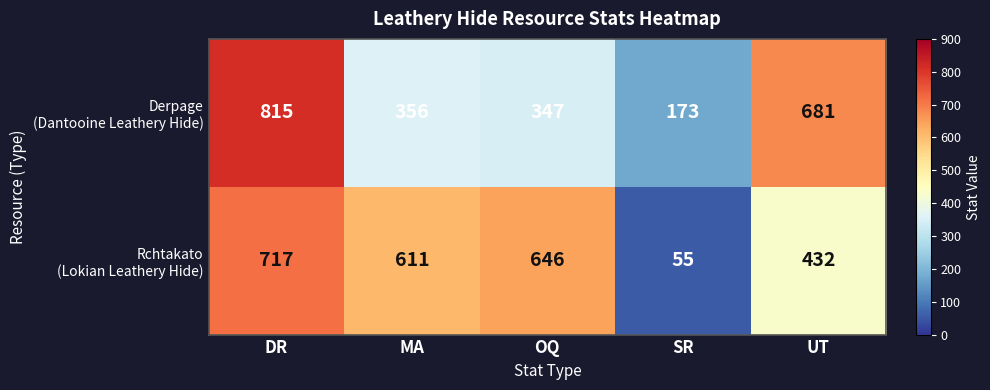

What is the spread (max minus min) of values at DR?

98